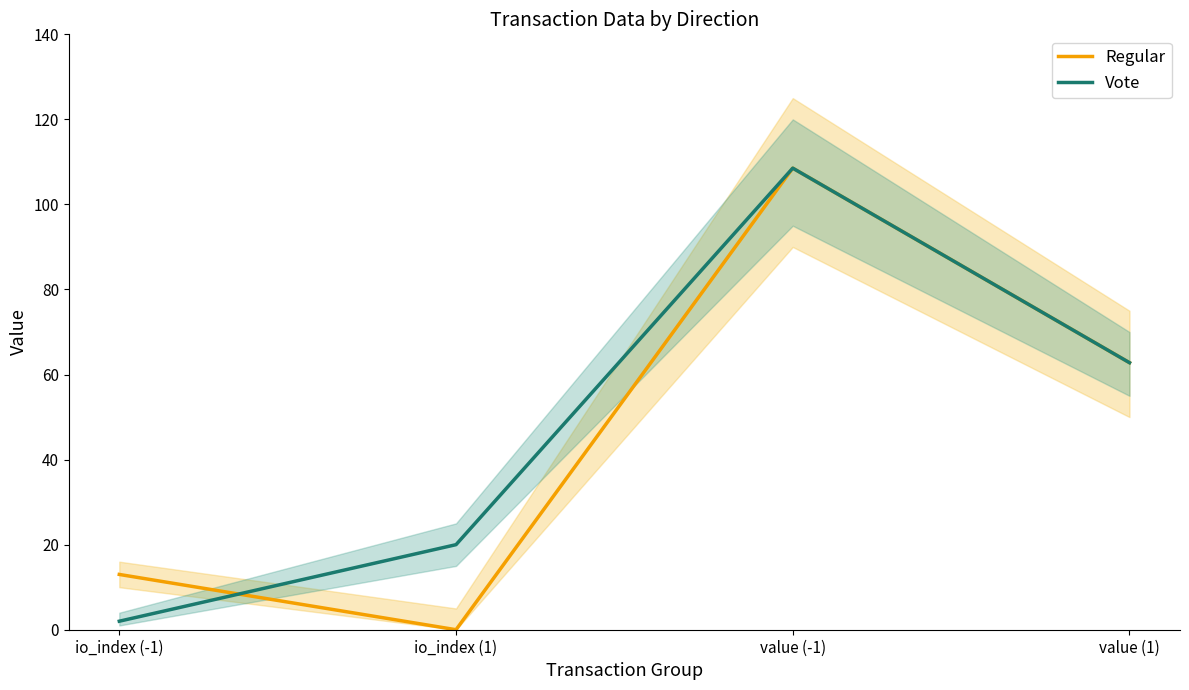

What is the sum of the Regular values at value (-1) and value (1)?

171.3